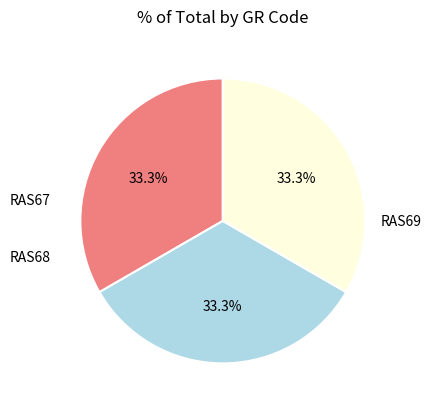

How many segments does this pie chart have?

3